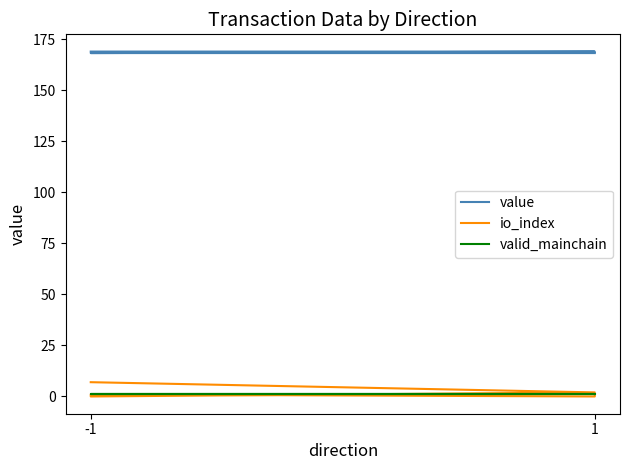

What are all the series names shown in the legend?

value, io_index, valid_mainchain